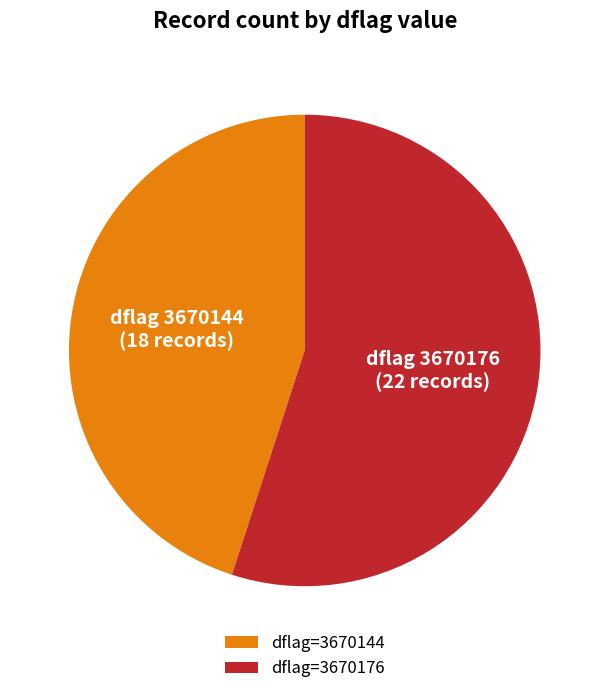

Between dflag=3670144 and dflag=3670176, which is larger?

dflag=3670176